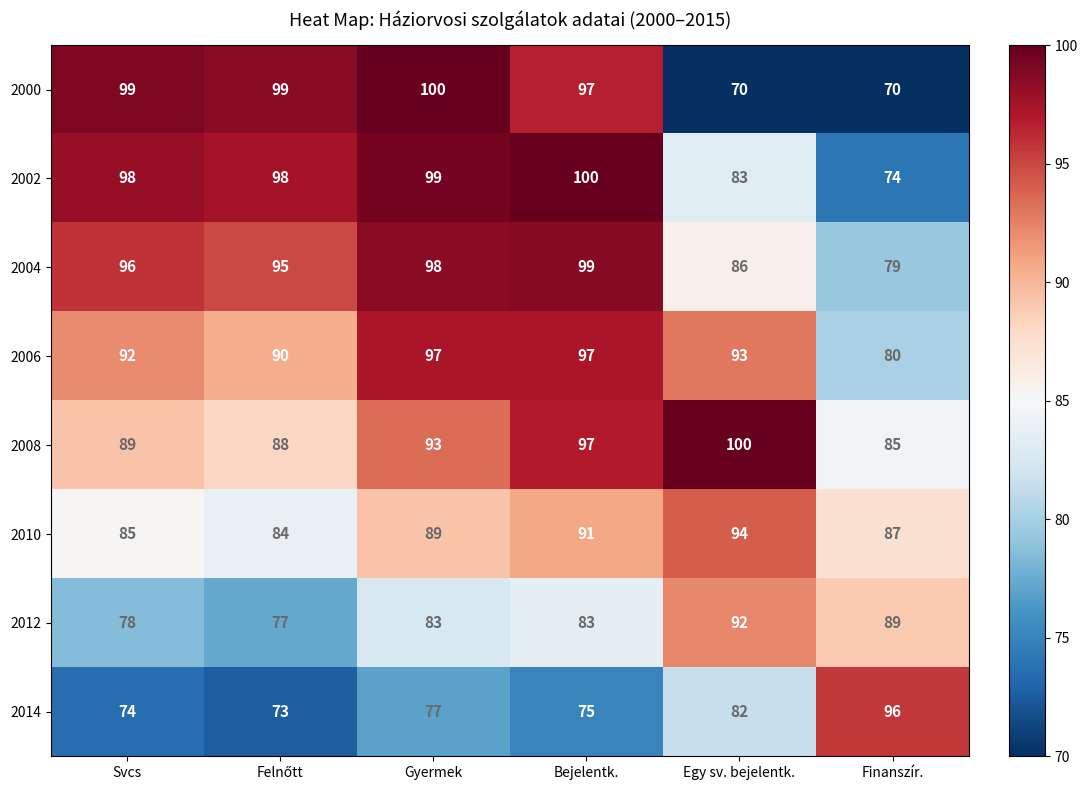

Which series has the widest spread of values?

2000